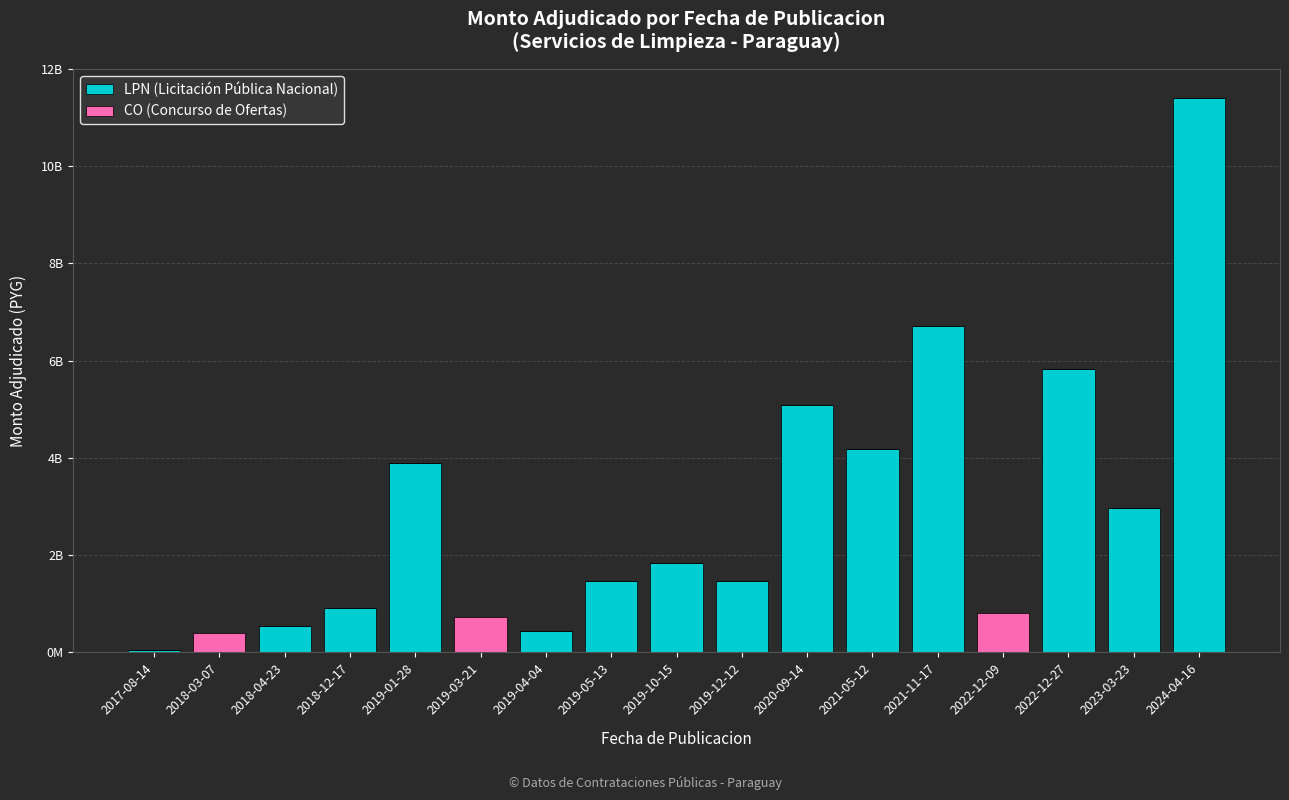

What is the total value across all series at 2018-12-17?

908016000